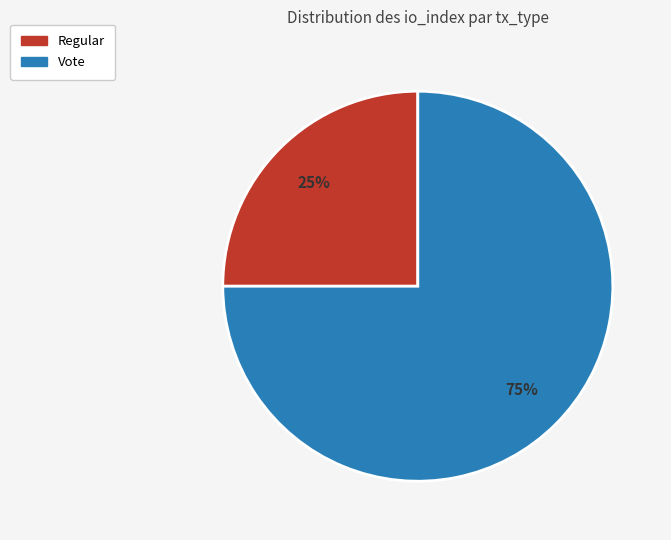

True or false: Regular accounts for 18% of the total.

False